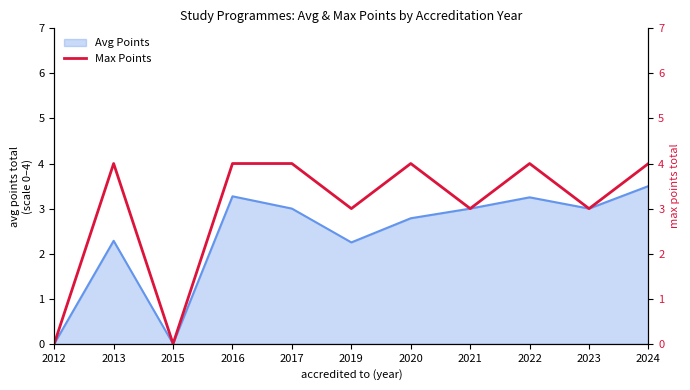

Reading right to left, extract all data points from this chart.

4	3	4	3	4	3	4	4	0	4	0